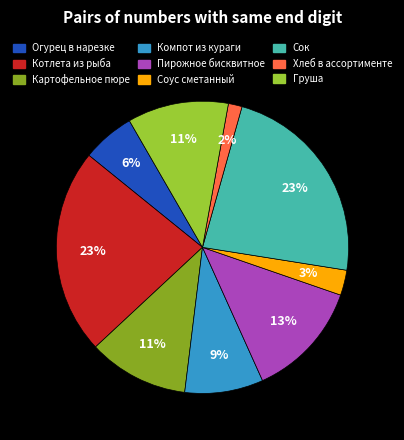

How many segments does this pie chart have?

9